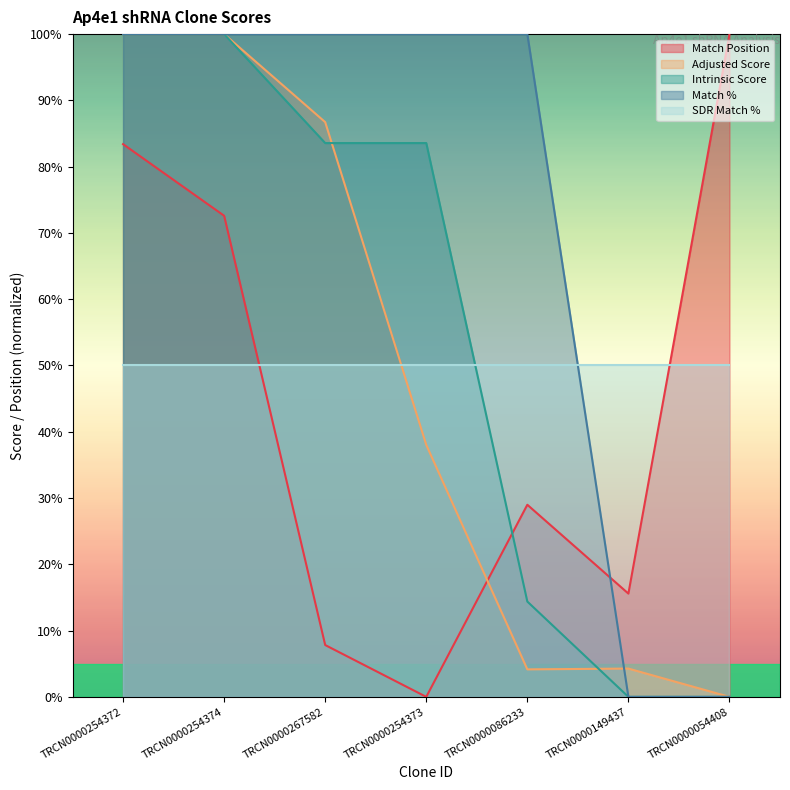

True or false: Intrinsic Score has more than 2 interior local peaks.

False